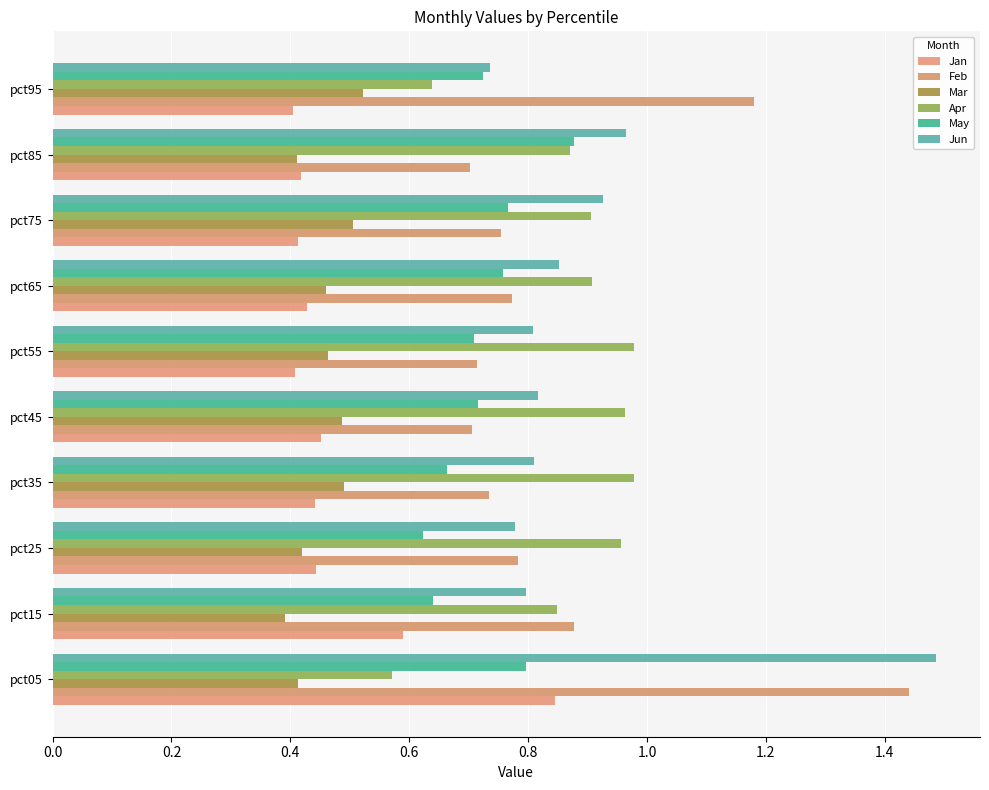

How many series are shown in this chart?

6